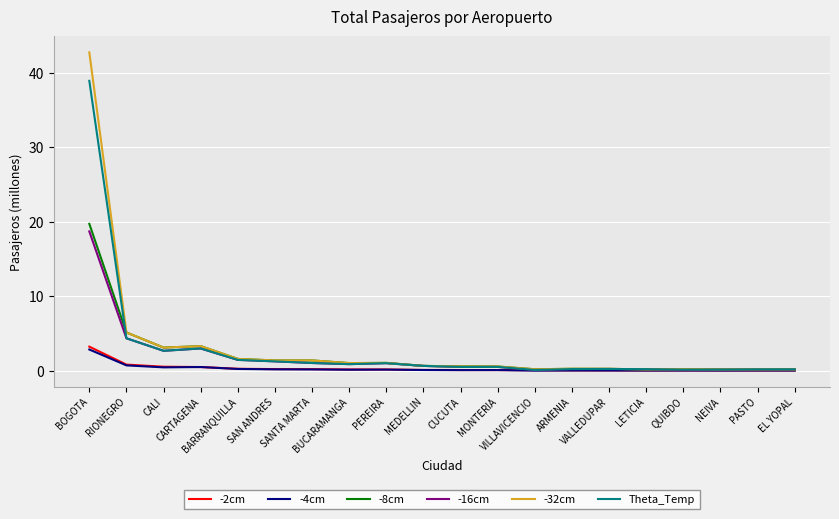

What is the highest value of the -16cm series?

18.7